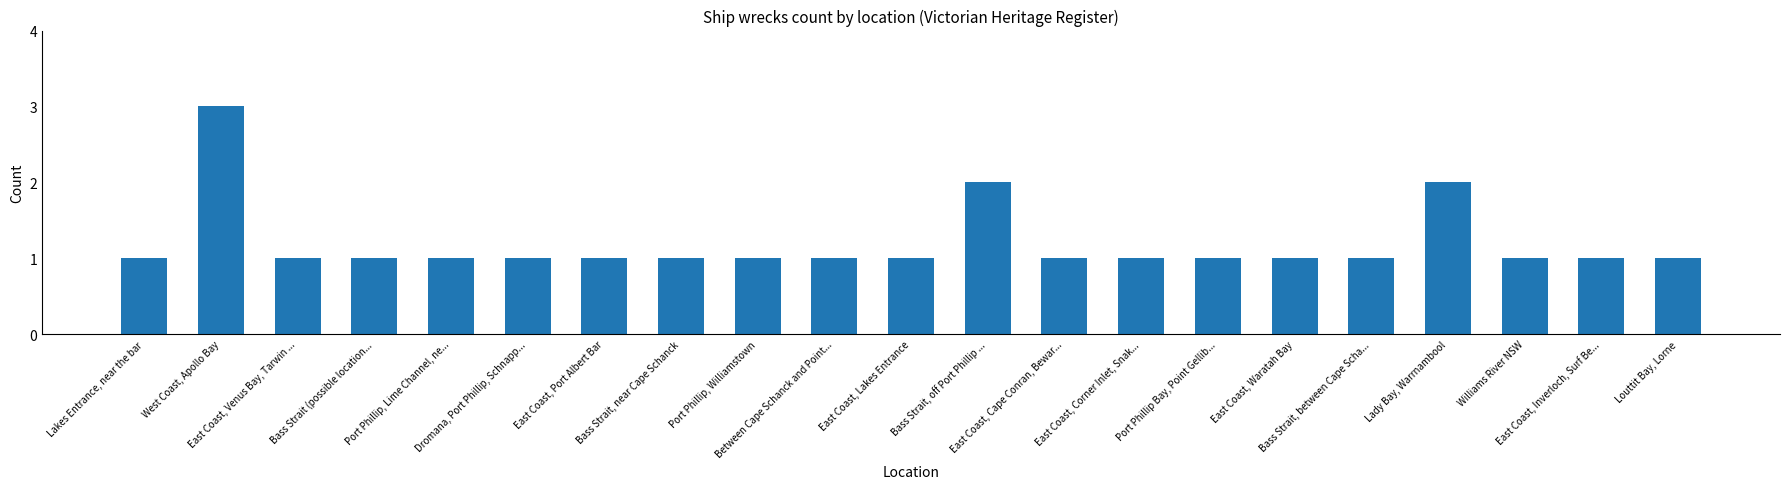

What is the sum of all values?

25